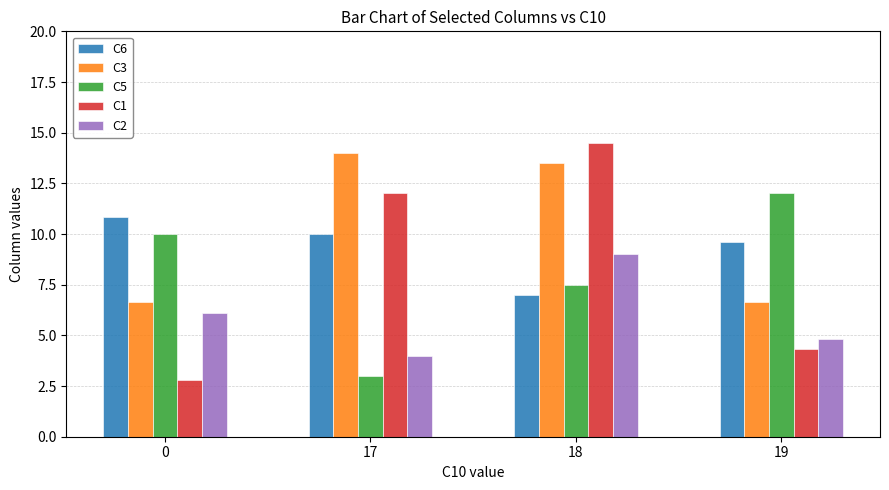

Does the chart contain stacked bars?

No